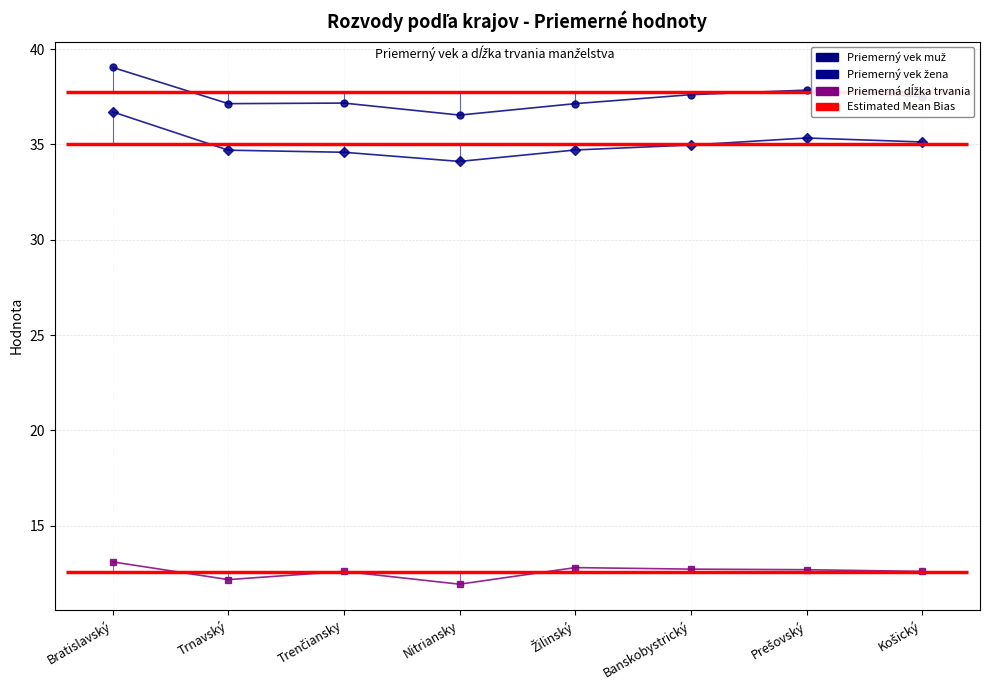

Which has a higher value, Prešovský or Košický?

Prešovský